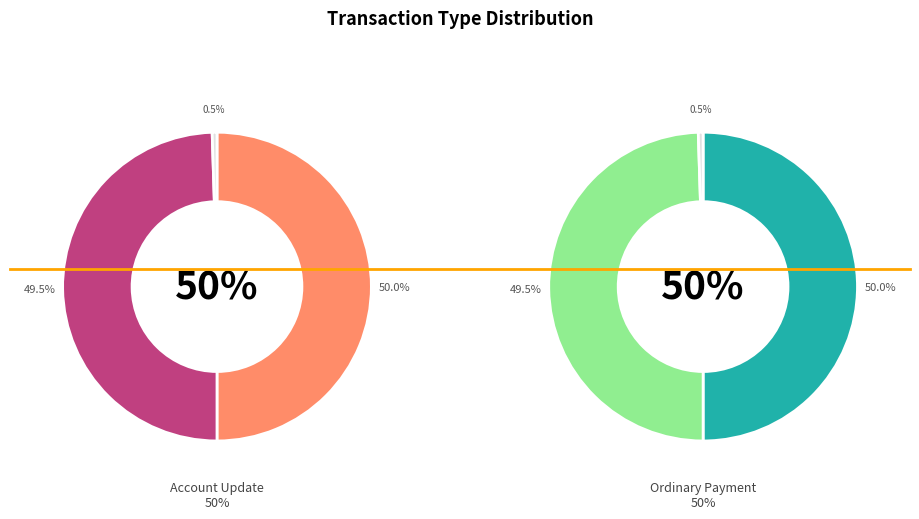

The 217671 slice represents 36% of the pie. True or false?

False